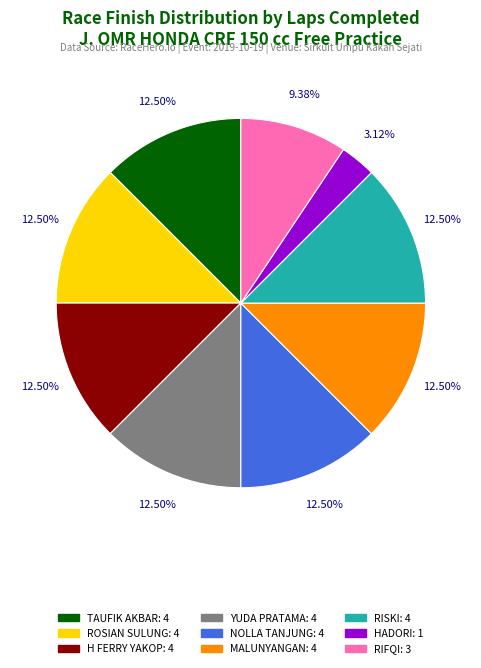

Is it true that TAUFIK AKBAR is 22% of the pie?

False